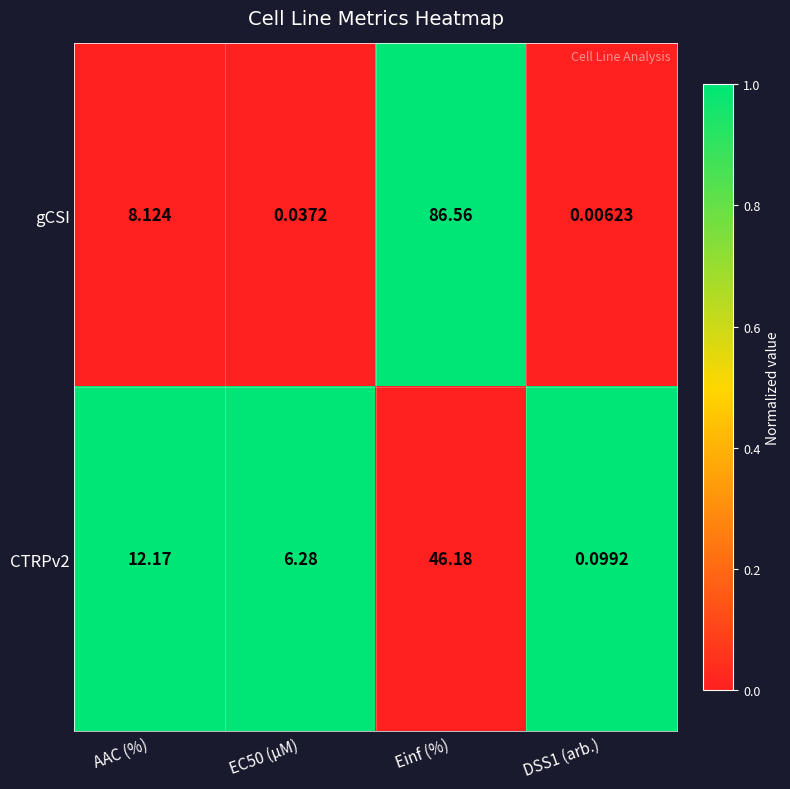

At which label does CTRPv2 first exceed 12?

AAC (%)